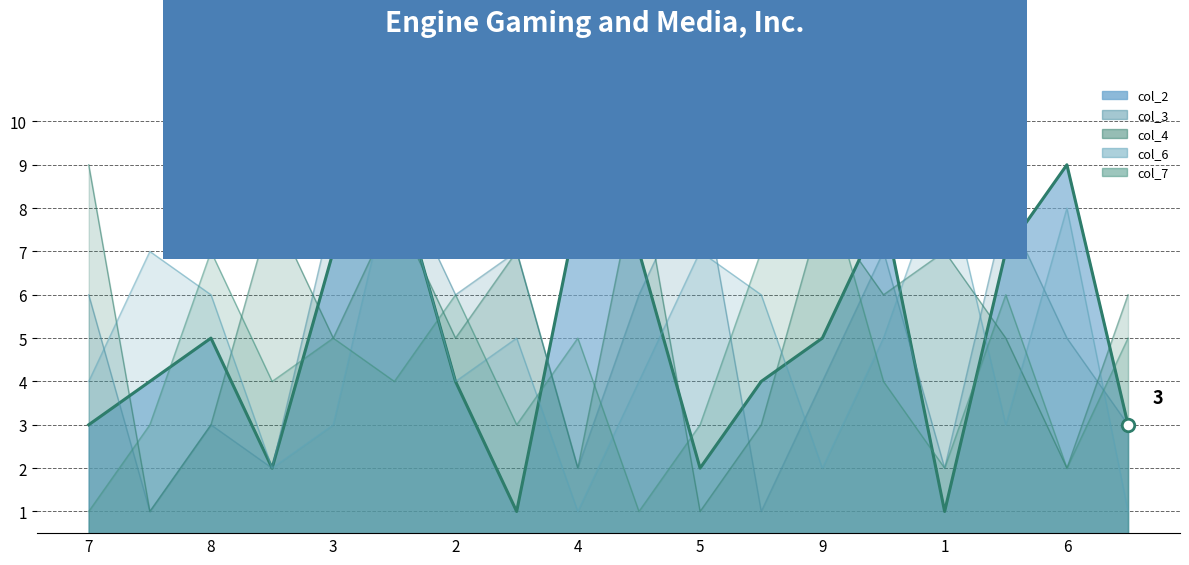

Which series has the widest spread of values?

col_2 line